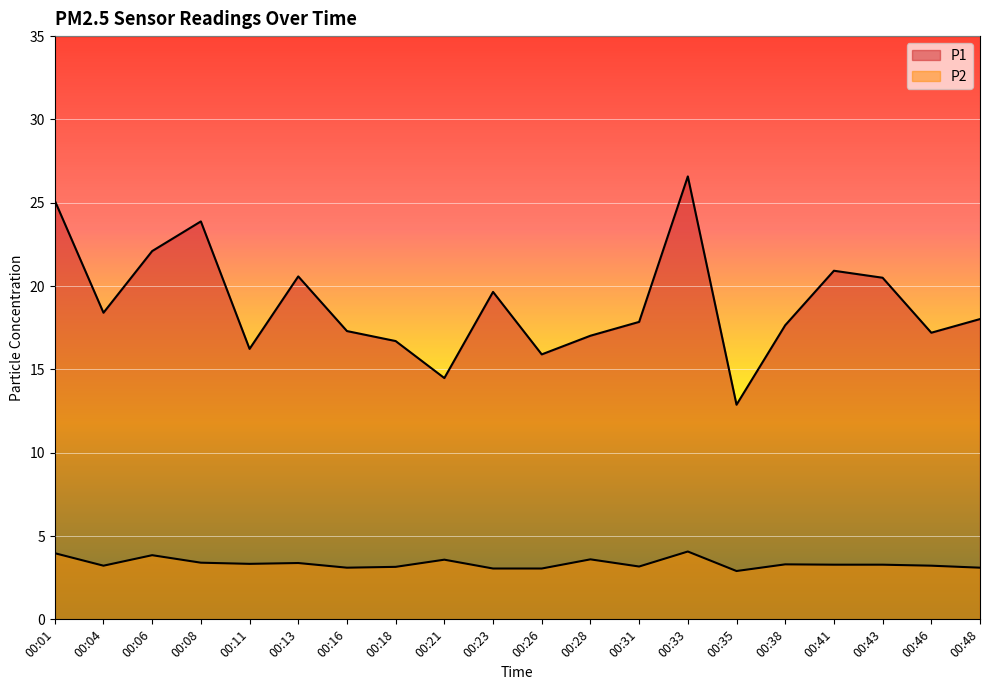

At which label does P2 reach its peak?

00:33